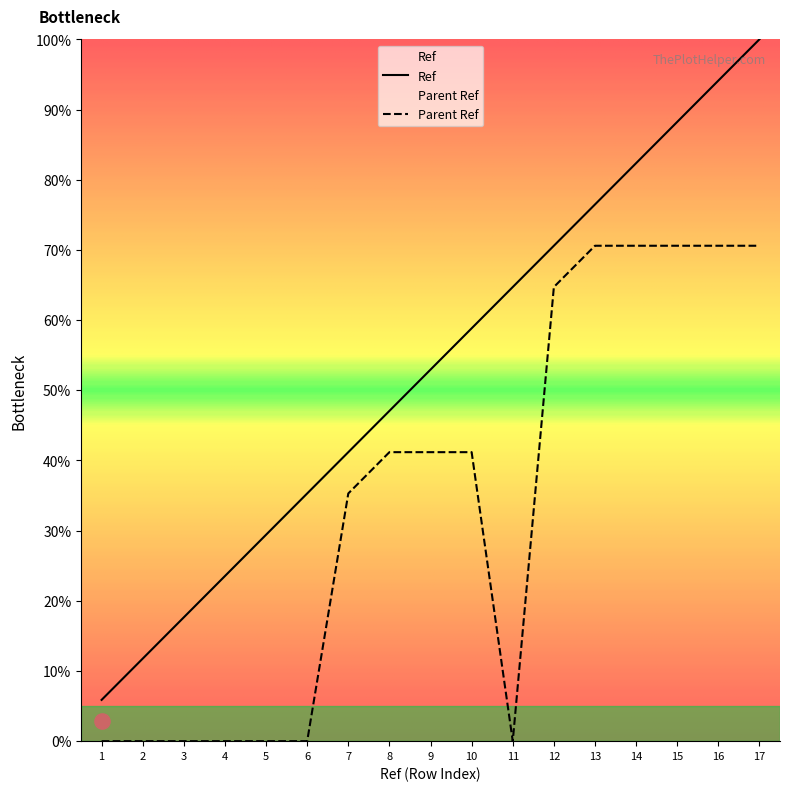

Which series contains the lowest Y value?

Parent Ref